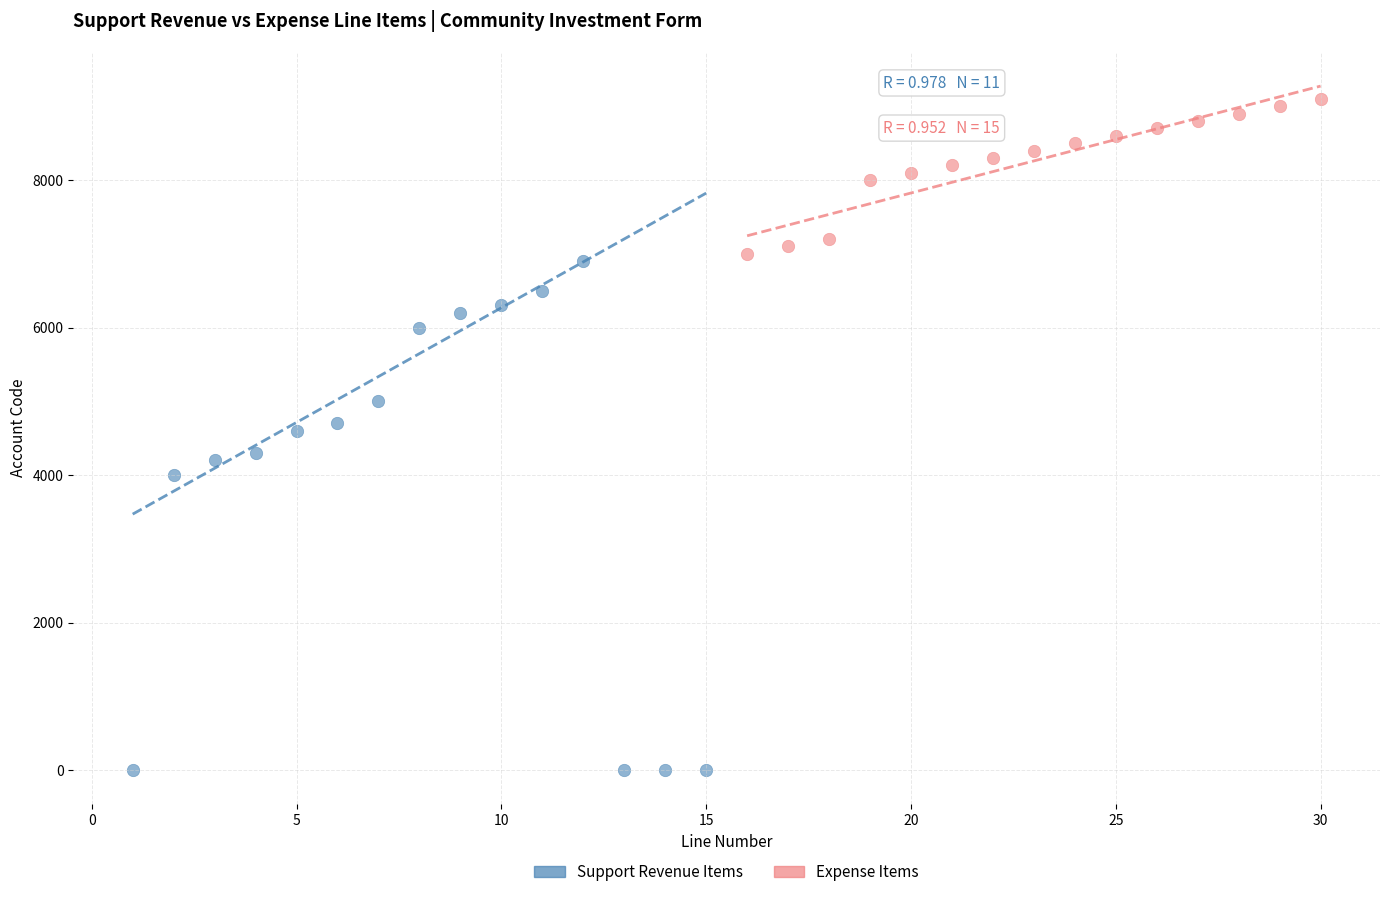

What are all the series names shown in the legend?

Support Revenue Items, Expense Items